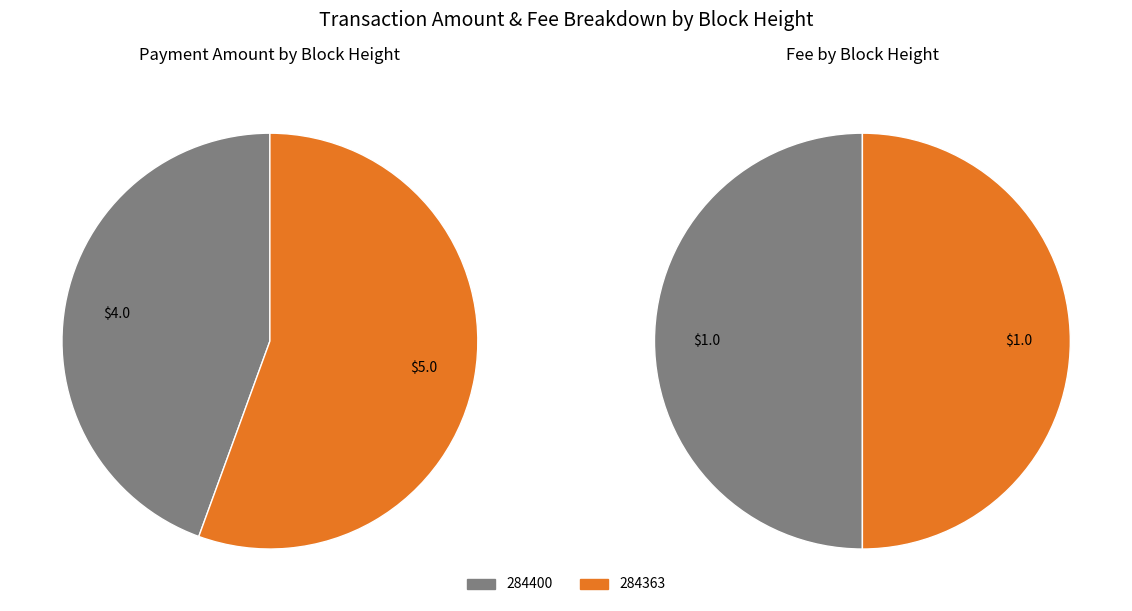

The 284363 slice represents 41% of the pie. True or false?

False